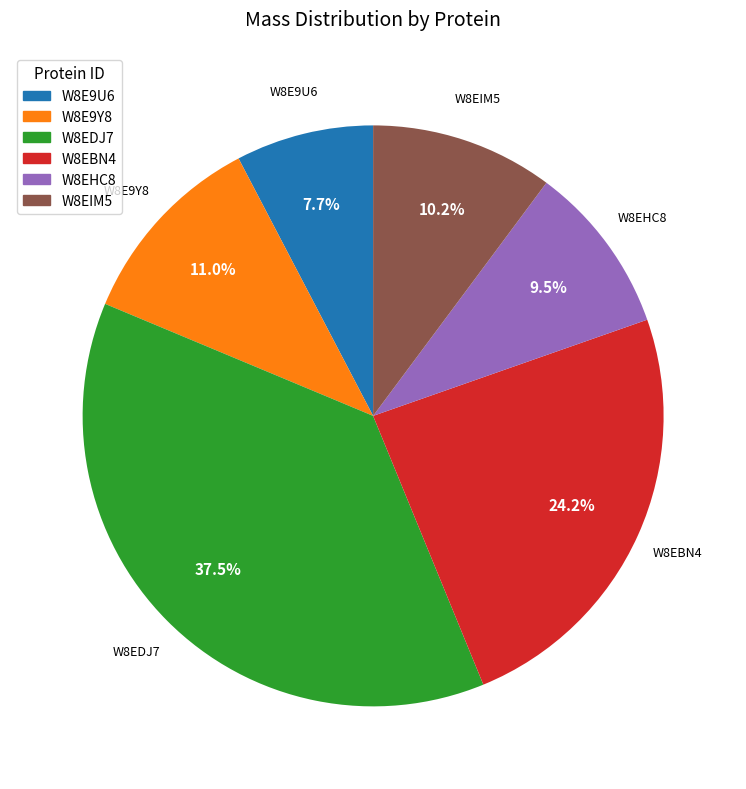

Between W8EBN4 and W8EIM5, which is larger?

W8EBN4